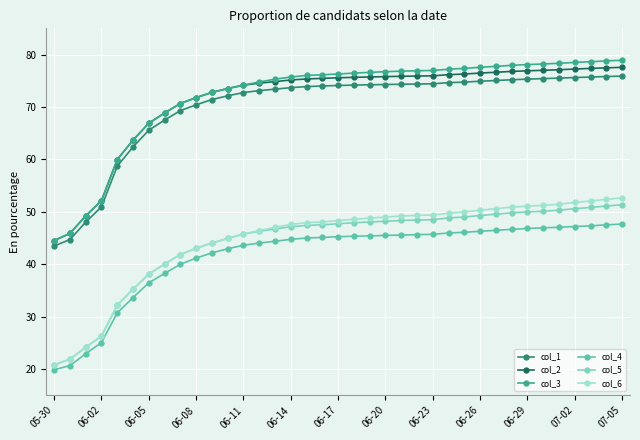

What is the highest value of the col_2 series?

77.6